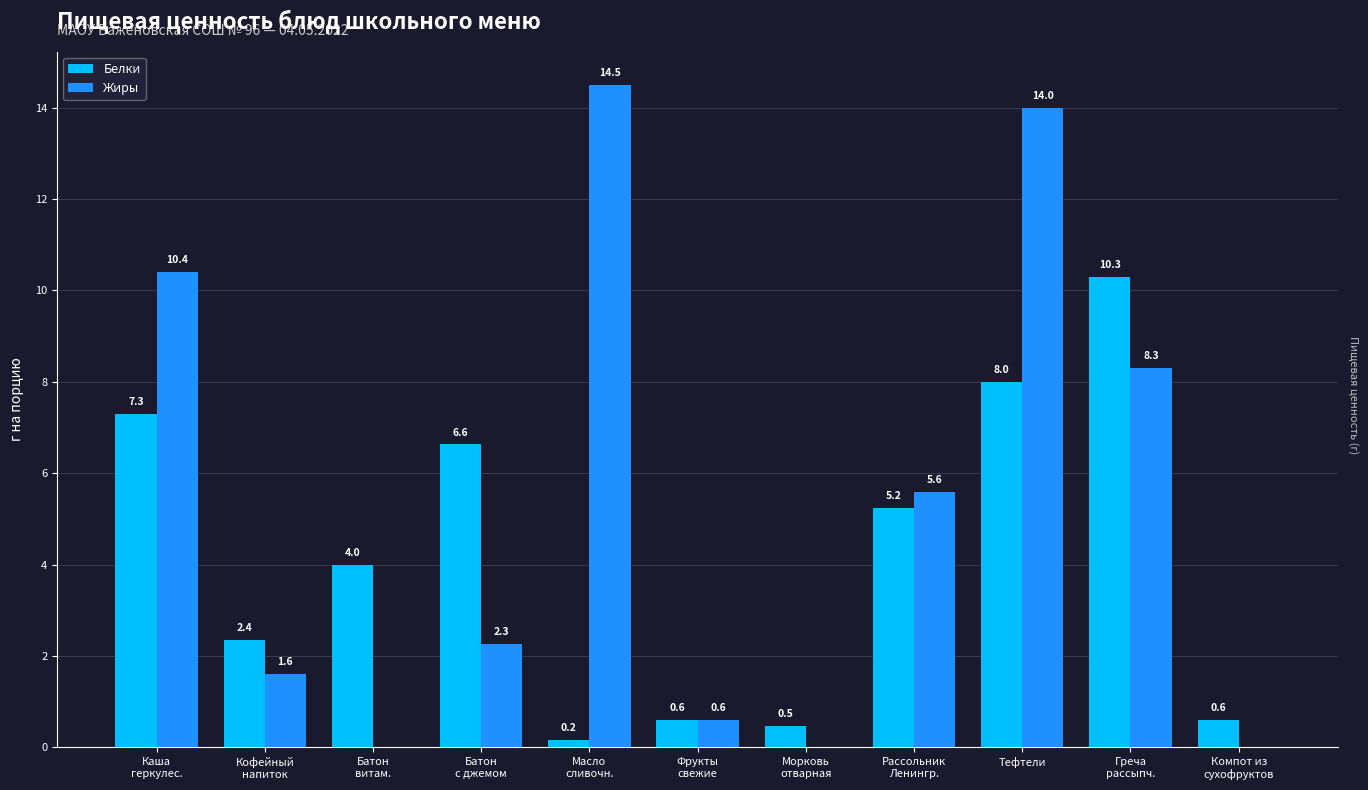

Which series has the widest spread of values?

Жиры